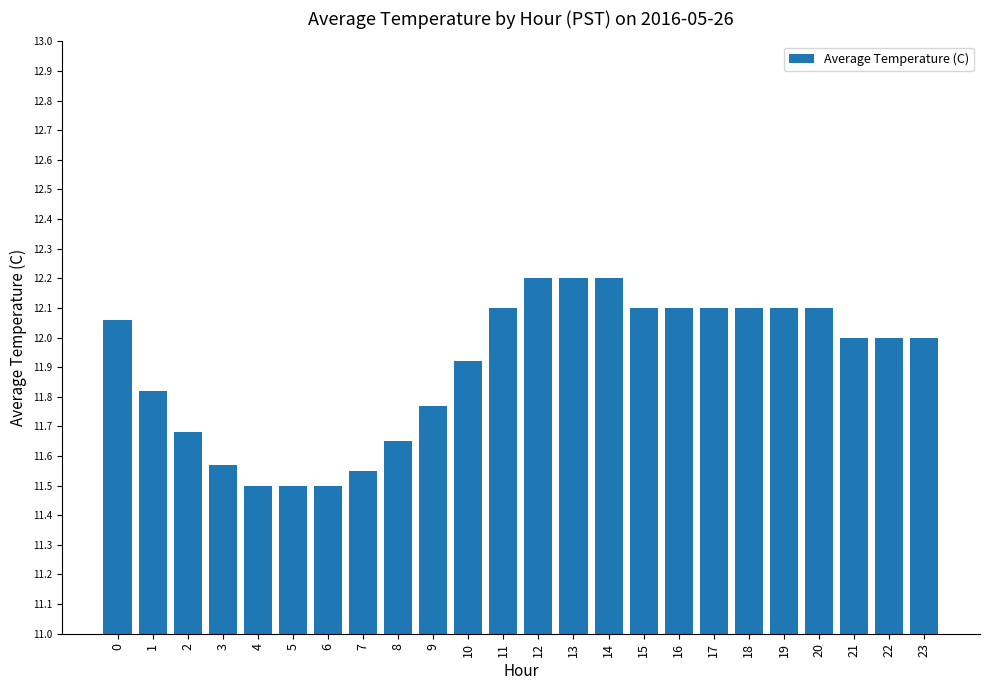

Which has a higher value, 18 or 5?

18